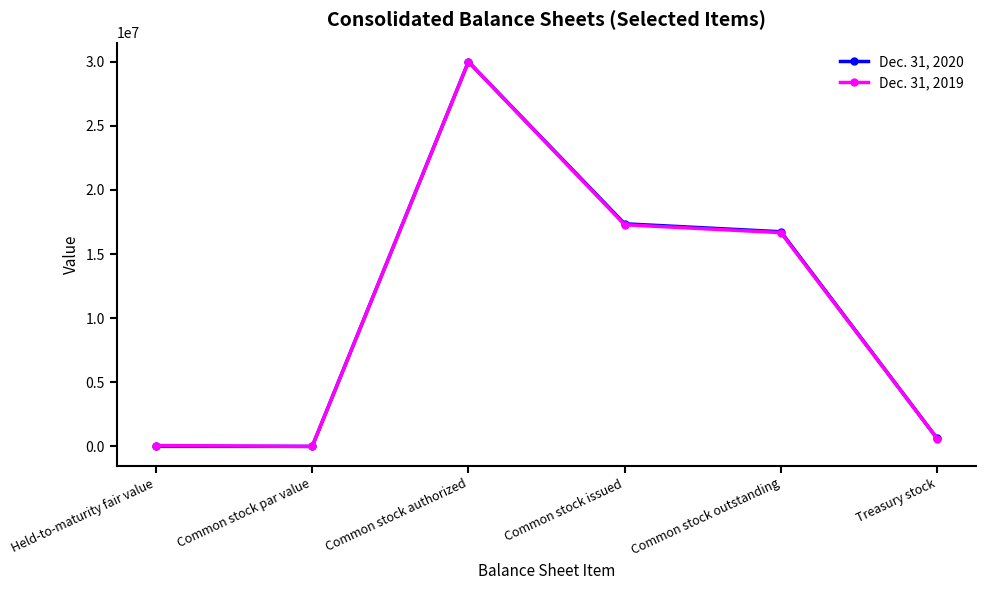

How many data points does each series have?

6